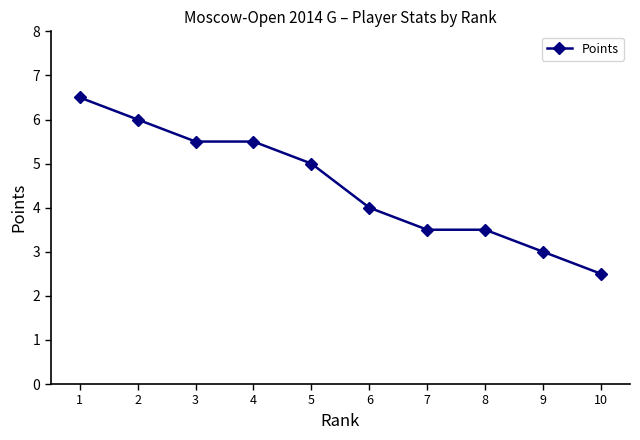

How many lines are shown in the chart?

1